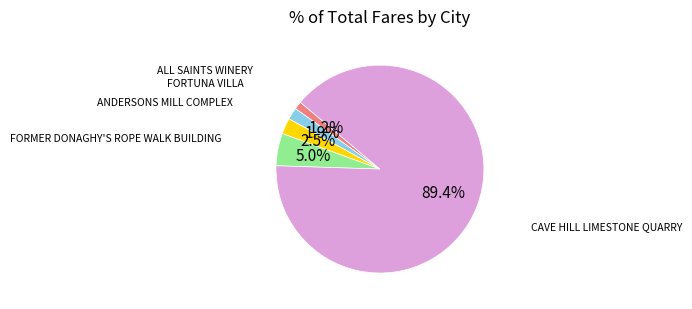

The FORTUNA VILLA slice represents 2% of the pie. True or false?

True